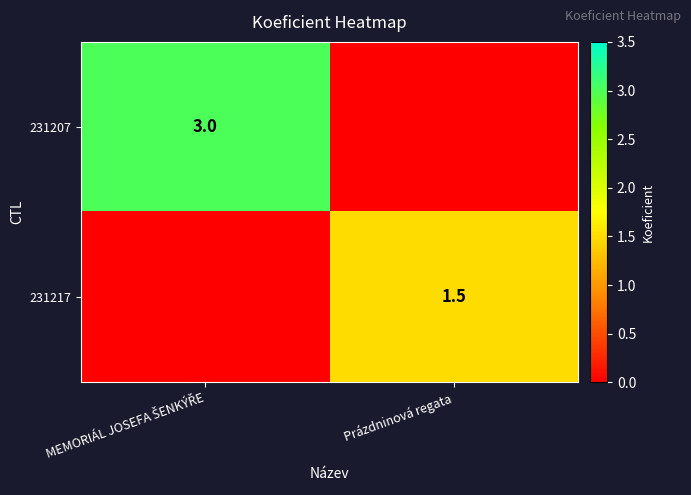

Is it true that 231217 equals 2.3 at Prázdninová regata?

False